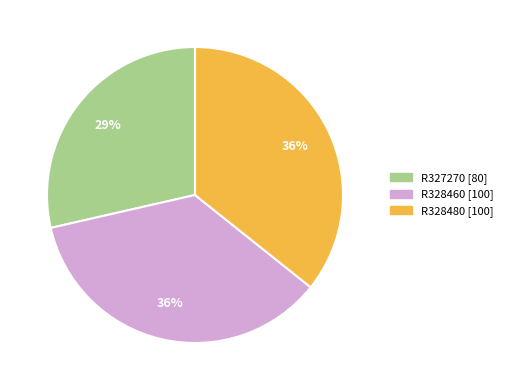

Between R327270 and R328460, which is larger?

R328460